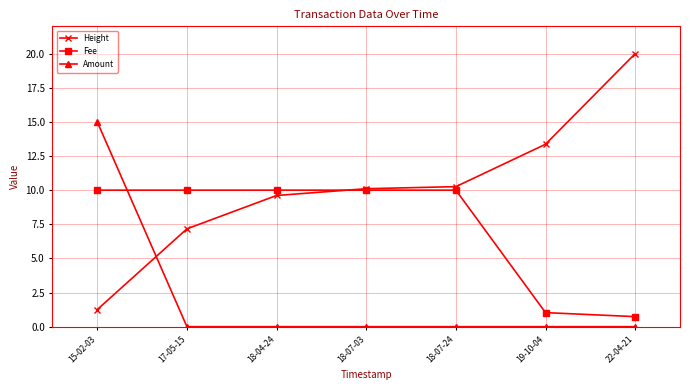

The value of Fee at 15-02-03 is 17.0. True or false?

False